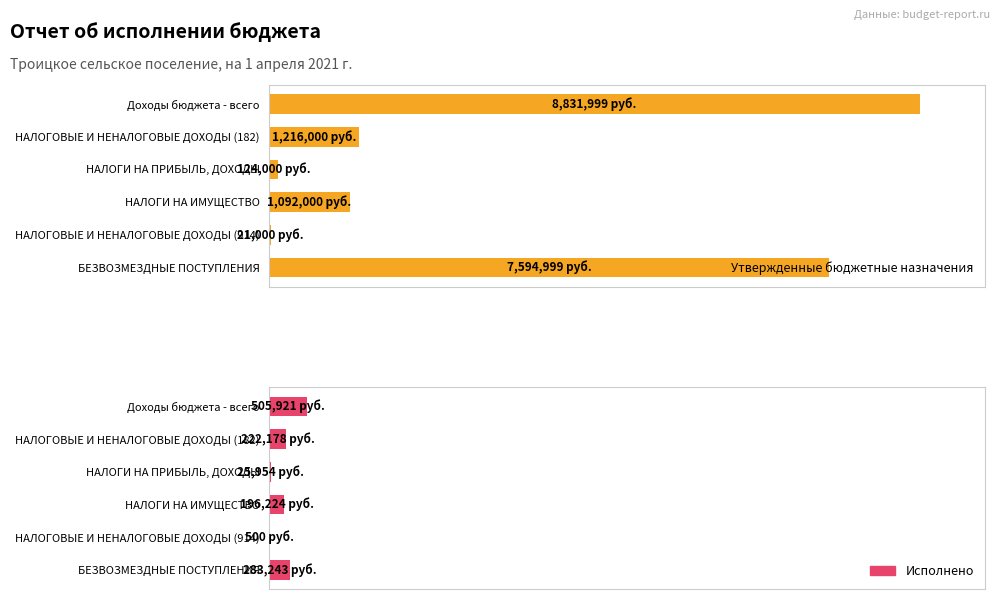

What is the minimum value shown in the chart?

500.0